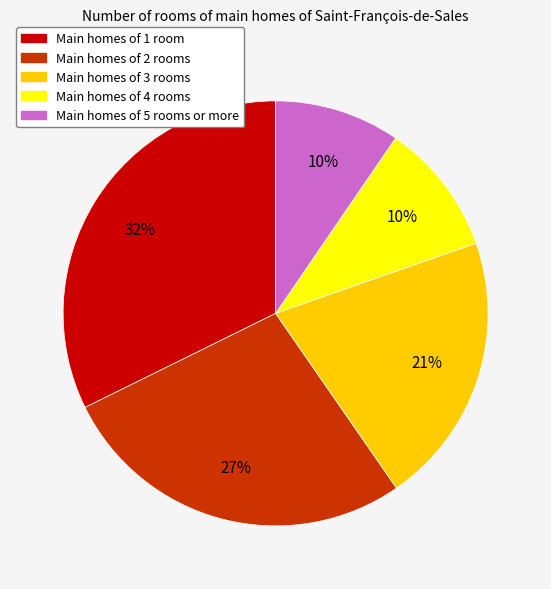

To the nearest percent, what is the average slice percentage?

20%